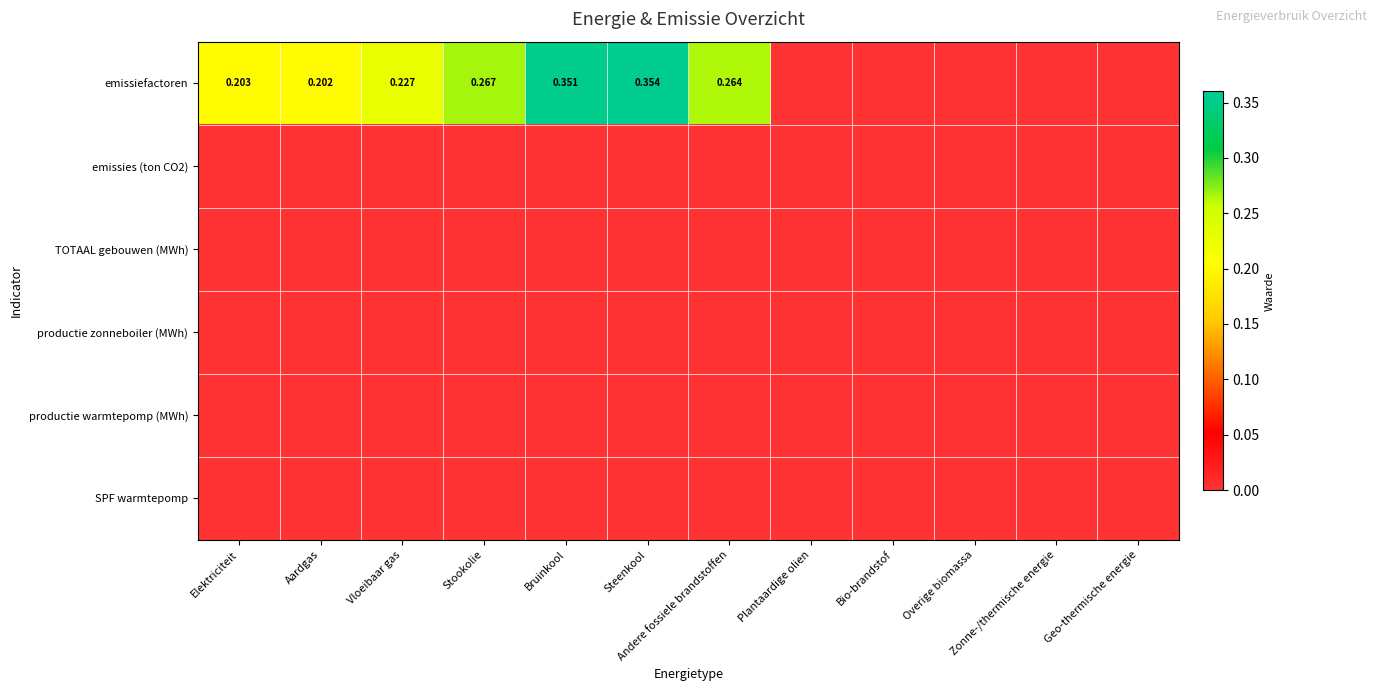

Which series has the largest range (max minus min)?

emissiefactoren